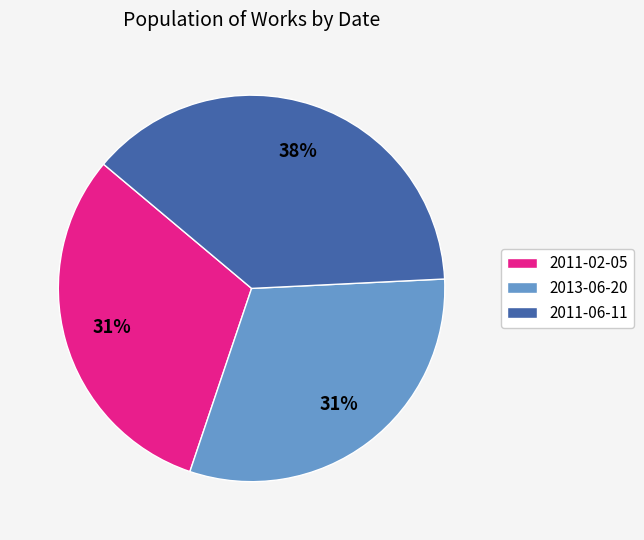

What is the largest slice in the pie chart?

2011-06-11